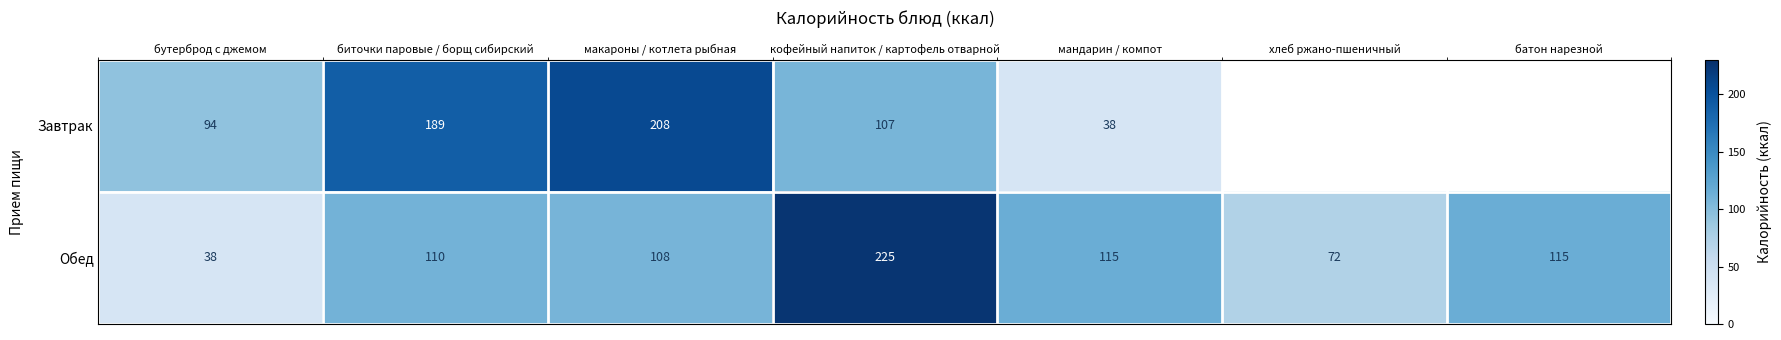

At how many categories does at least one series exceed 103?

5